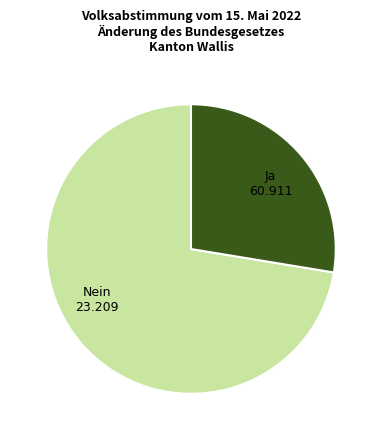

Which category has the biggest portion of the pie?

Ja